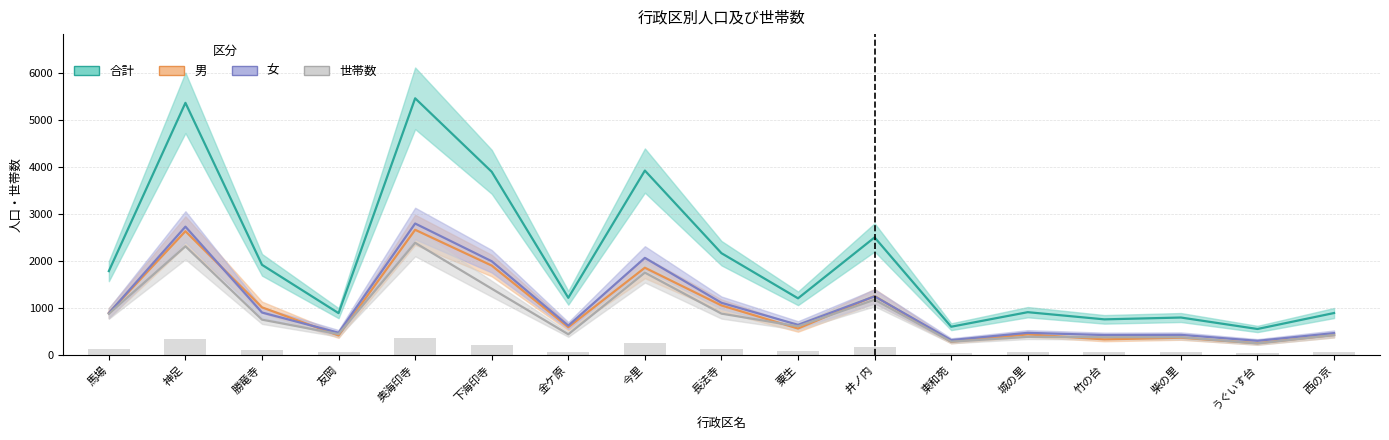

Rank the categories by 合計 value from lowest to highest.

うぐいす台, 東和苑, 竹の台, 柴の里, 友岡, 西の京, 城の里, 粟生, 金ケ原, 馬場, 勝竜寺, 長法寺, 井ノ内, 下海印寺, 今里, 神足, 奥海印寺